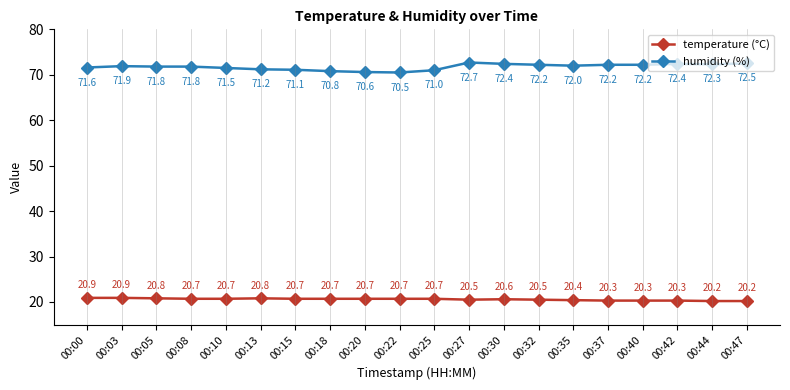

Reading left to right, transcribe all the data shown in this chart.

temperature (°C): 00:00=20.9	00:03=20.9	00:05=20.8	00:08=20.7	00:10=20.7	00:13=20.8	00:15=20.7	00:18=20.7	00:20=20.7	00:22=20.7	00:25=20.7	00:27=20.5	00:30=20.6	00:32=20.5	00:35=20.4	00:37=20.3	00:40=20.3	00:42=20.3	00:44=20.2	00:47=20.2
humidity (%): 00:00=71.6	00:03=71.9	00:05=71.8	00:08=71.8	00:10=71.5	00:13=71.2	00:15=71.1	00:18=70.8	00:20=70.6	00:22=70.5	00:25=71.0	00:27=72.7	00:30=72.4	00:32=72.2	00:35=72.0	00:37=72.2	00:40=72.2	00:42=72.4	00:44=72.3	00:47=72.5